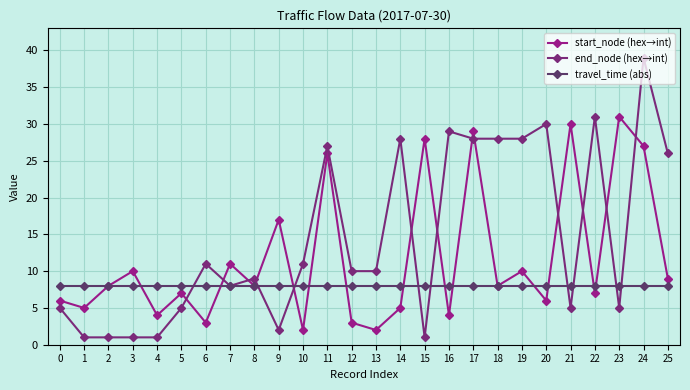

At which category is the sum across all series the highest?

24